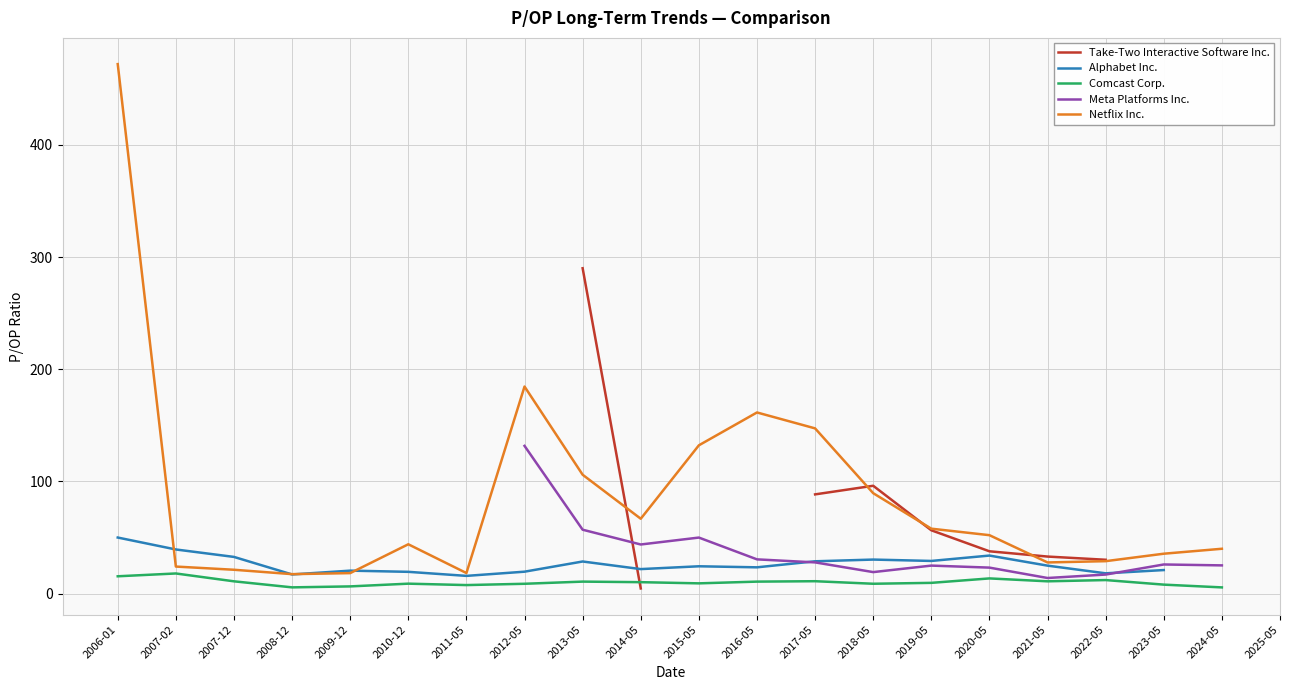

Count the number of categories in the chart.

21